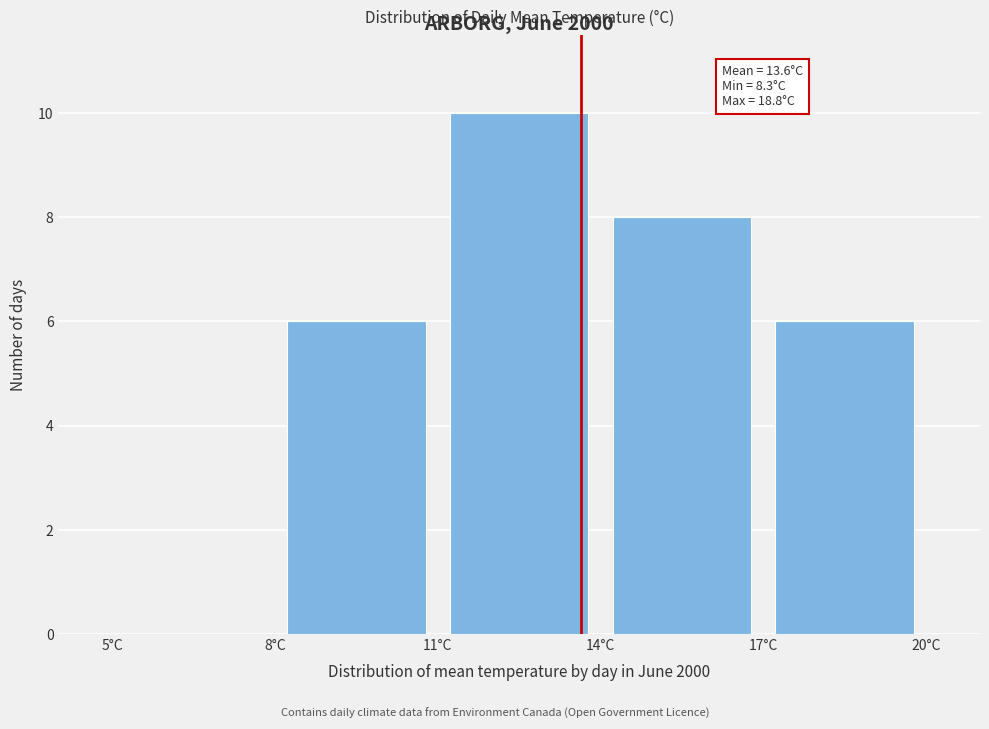

Over which range of the x-axis is the bar tallest?

11 to 14